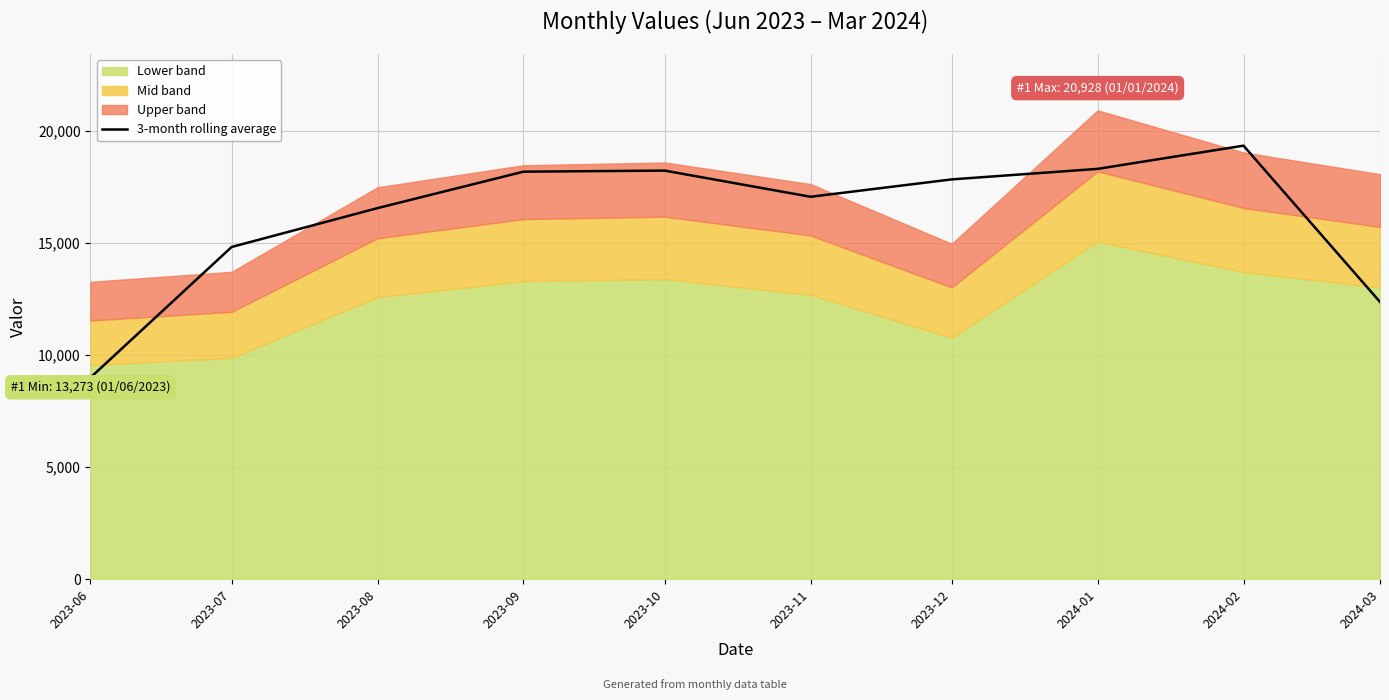

What is the difference between the values at 2023-06 and 2023-12?

8848.3